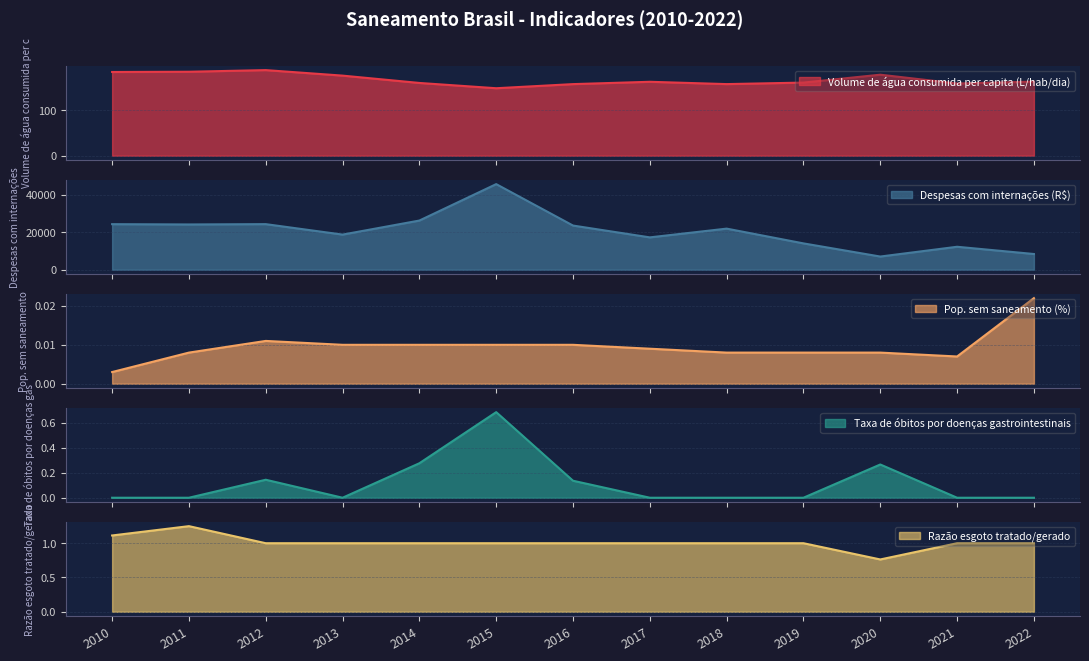

What is the difference between the highest and lowest values at 2021?

12229.9